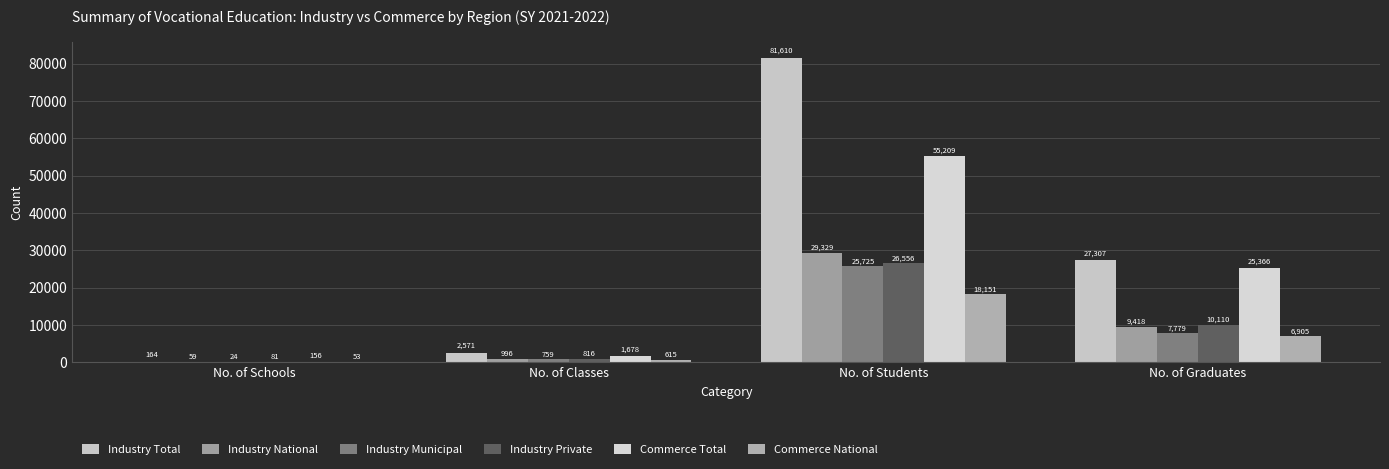

What is the label of the 3rd bar from the left?

No. of Students